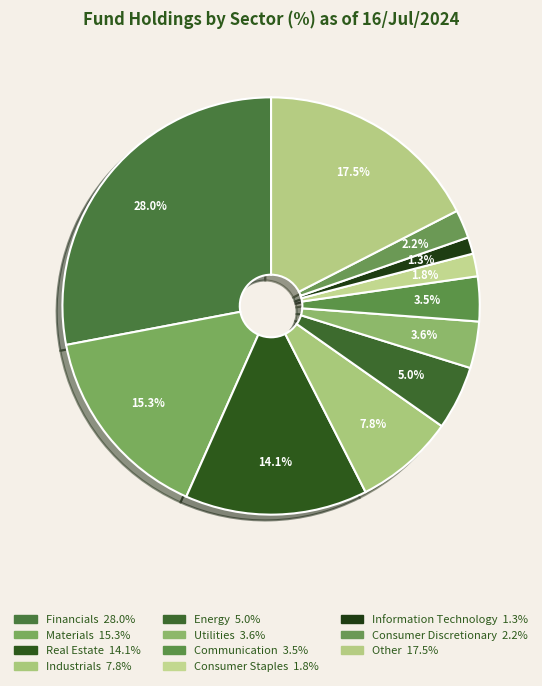

Which slice is the largest?

Financials